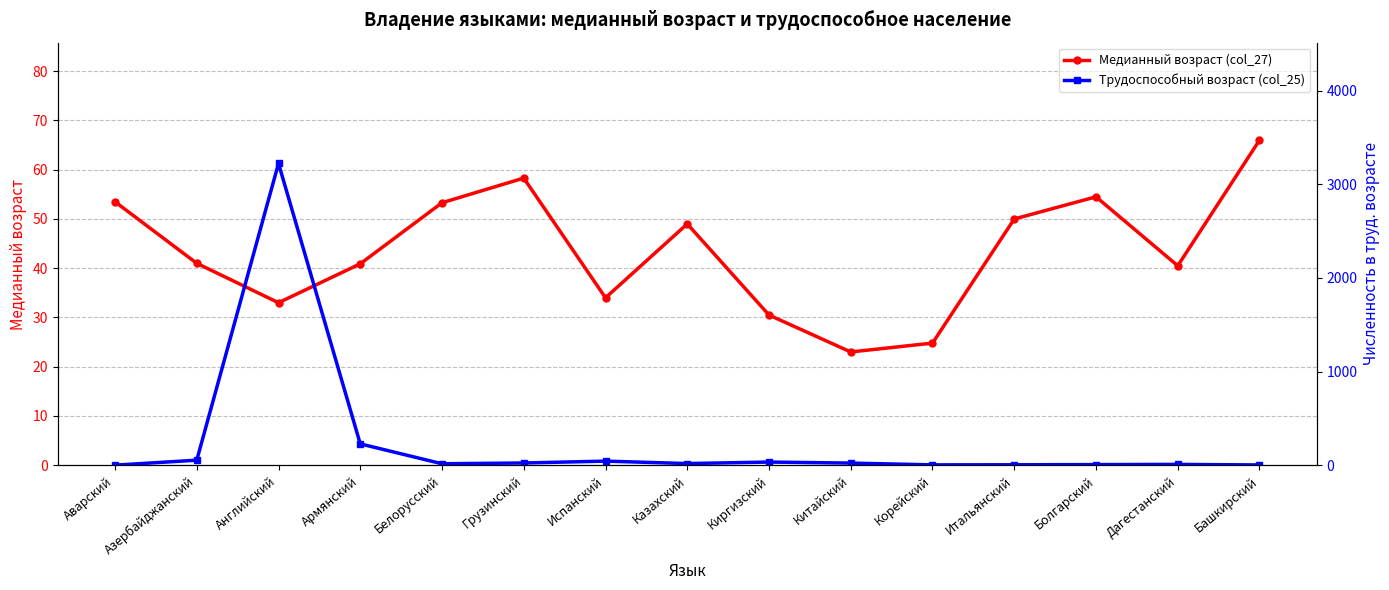

What position from the left is Испанский?

7